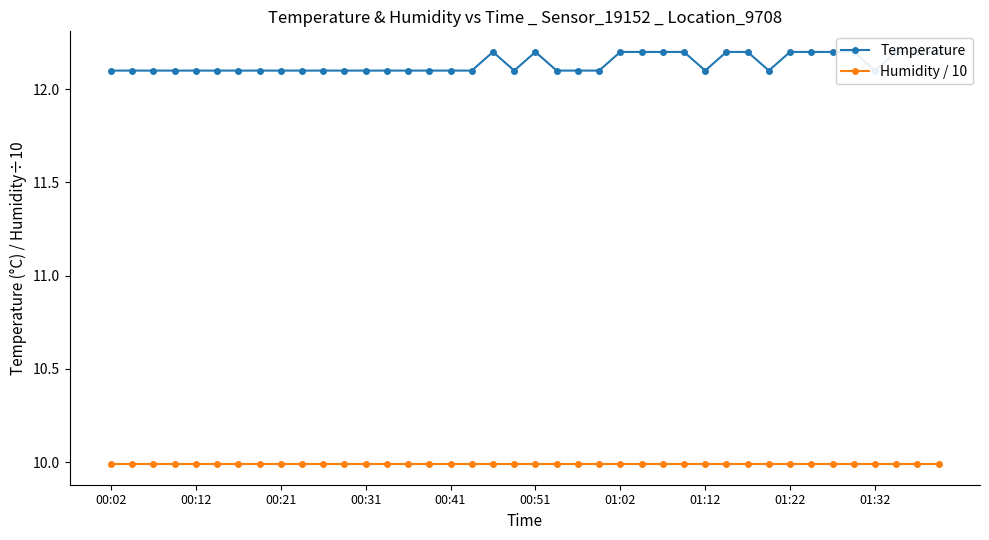

Which series has the widest spread of values?

Temperature